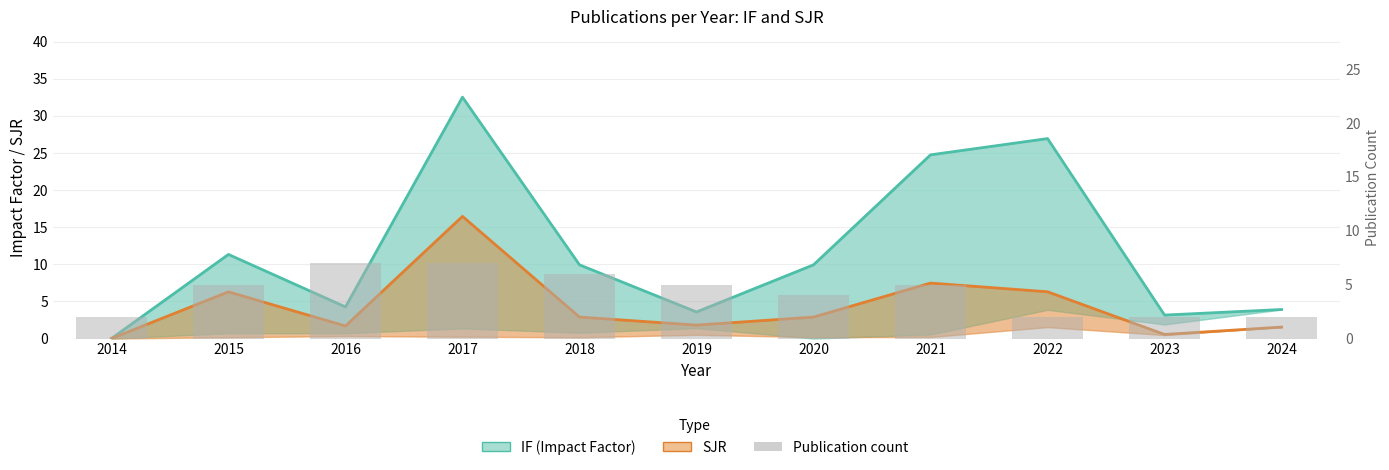

Rank the series at 2019 from lowest to highest value.

SJR, IF (Impact Factor), Publication count